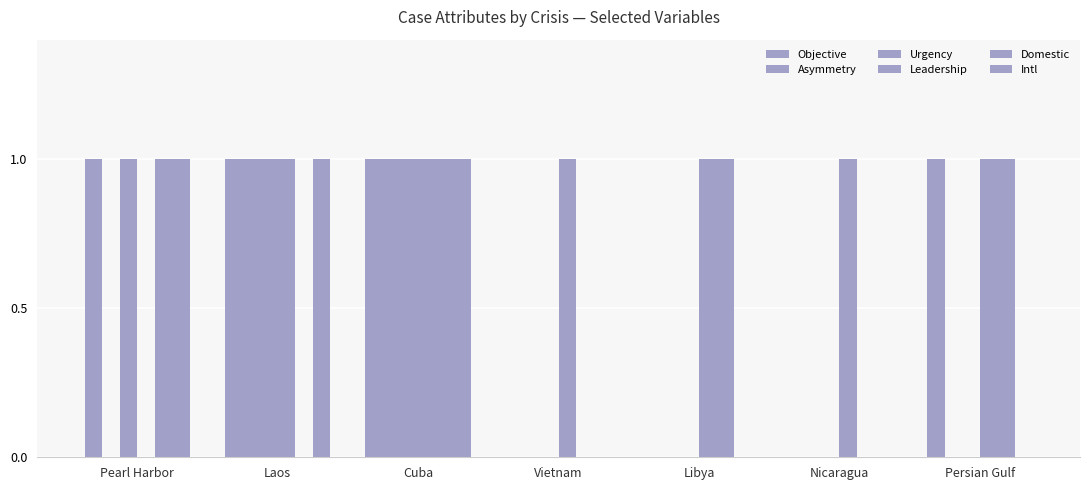

What is the sum of the Domestic values at Cuba and Nicaragua?

1